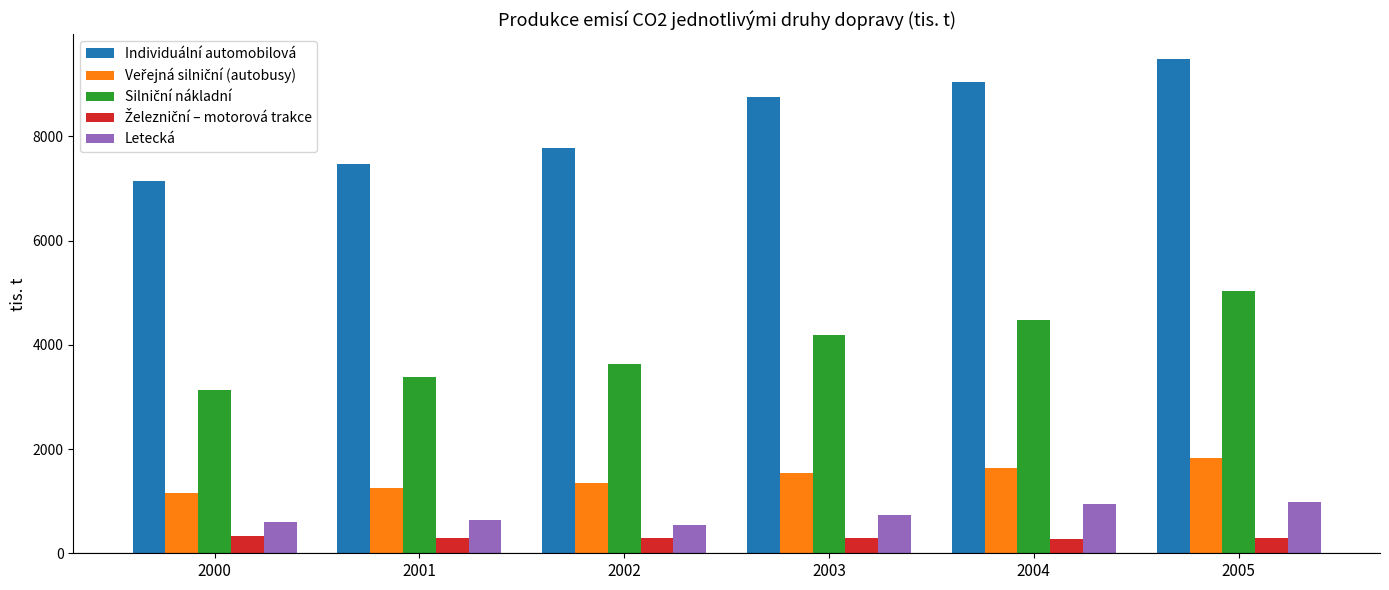

What is the total value across all series at 2001?

13045.5